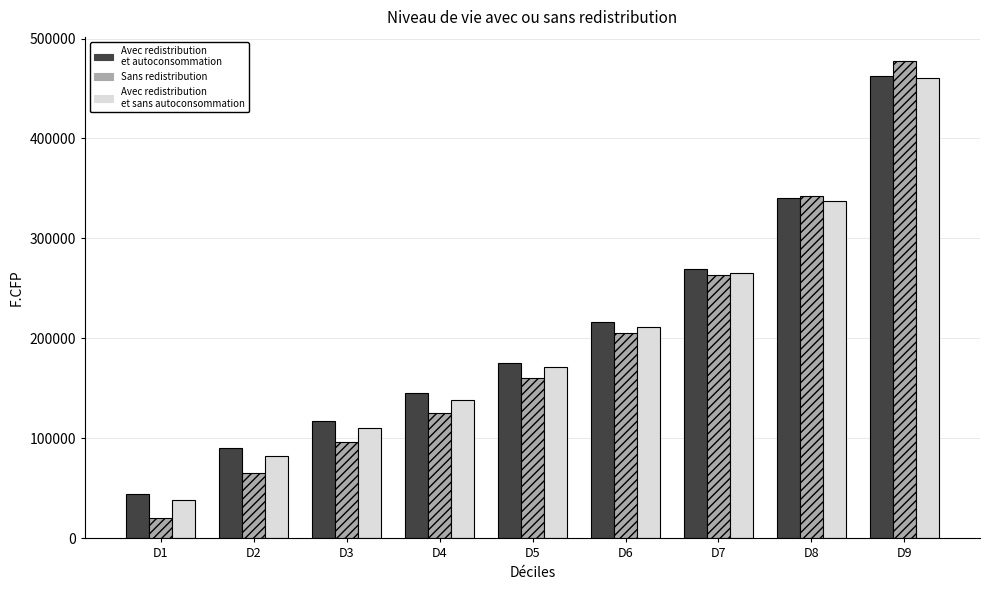

How many bars are there in total?

27